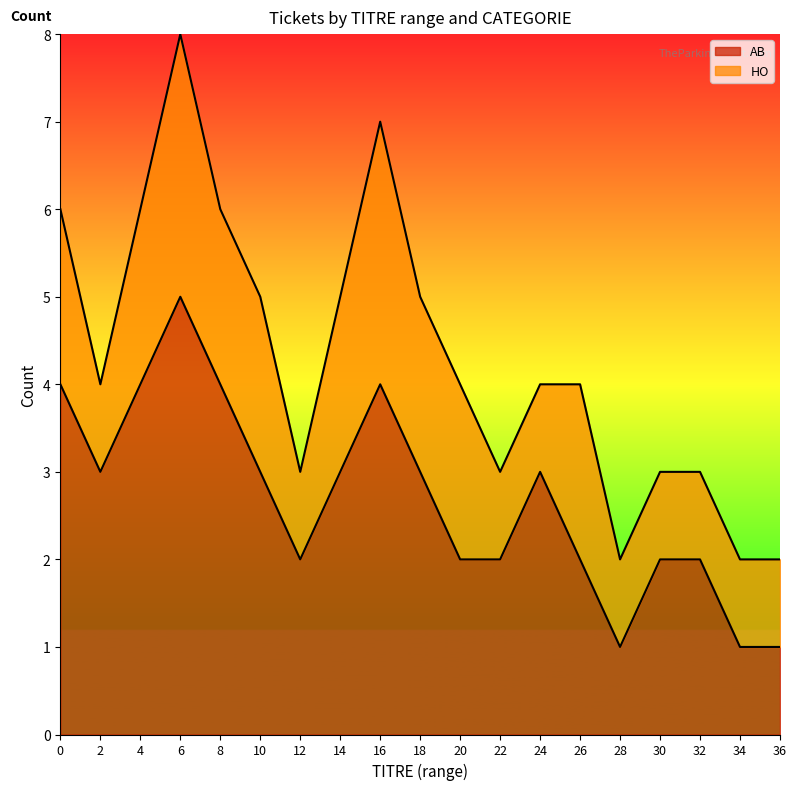

What is the difference between the values at 0 and 22?

2